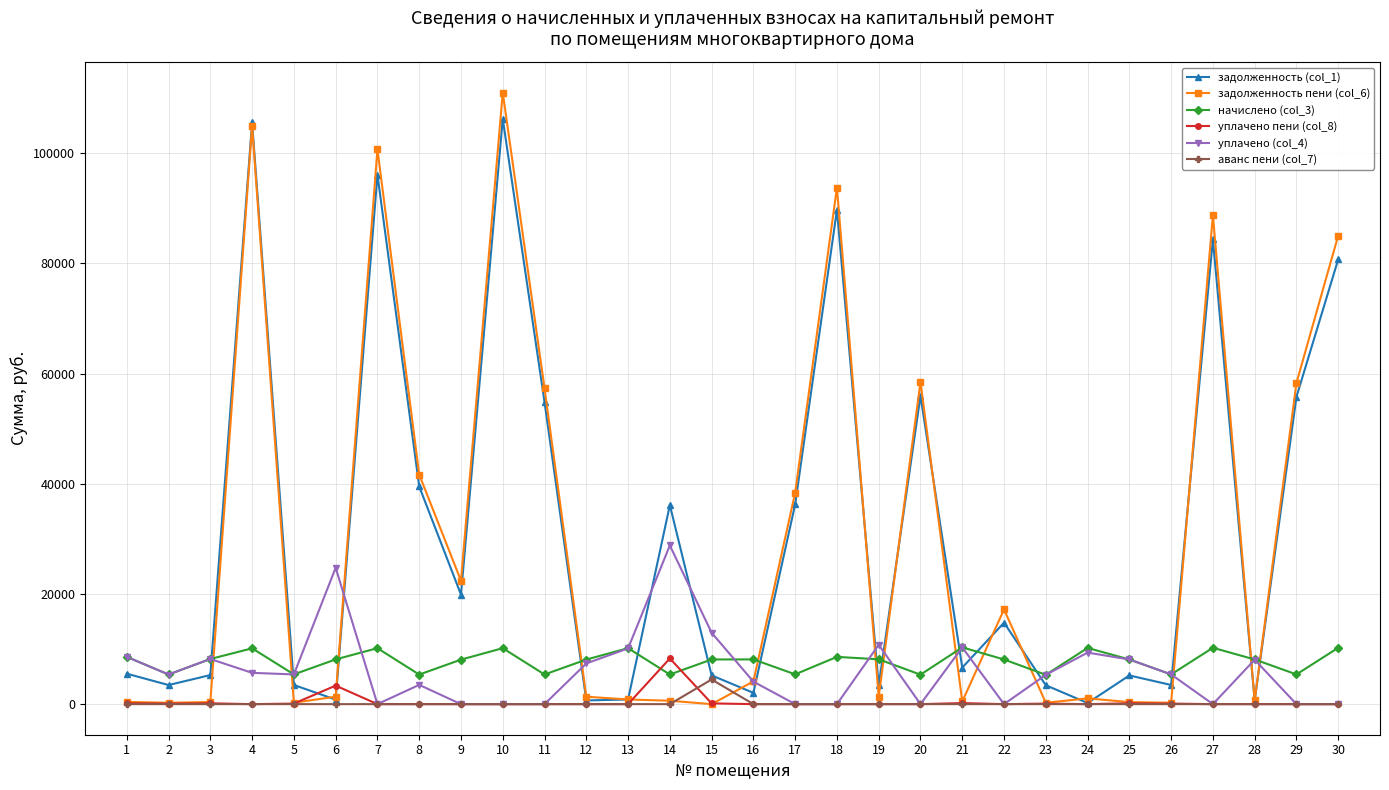

What is the greatest value displayed?

111023.6